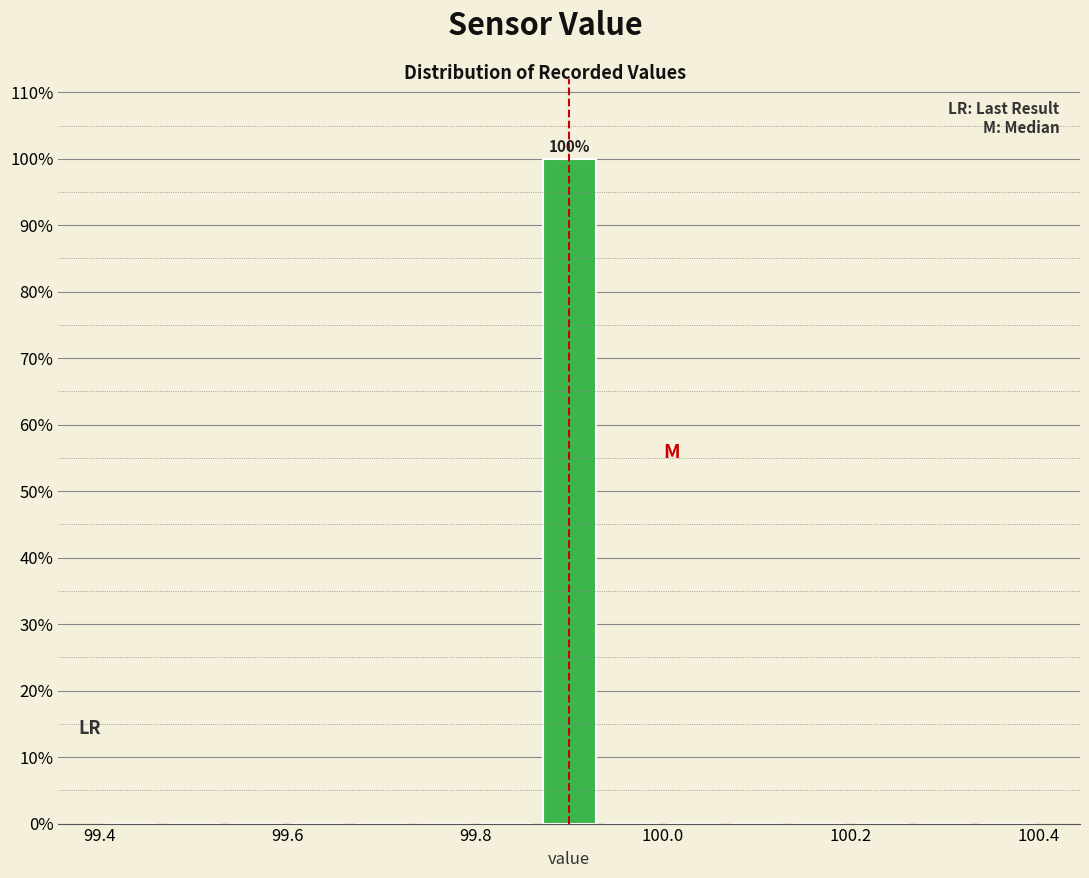

Around what value on the x-axis is the tallest bar? Give the approximate position of its centre, as read against the axis.

99.90